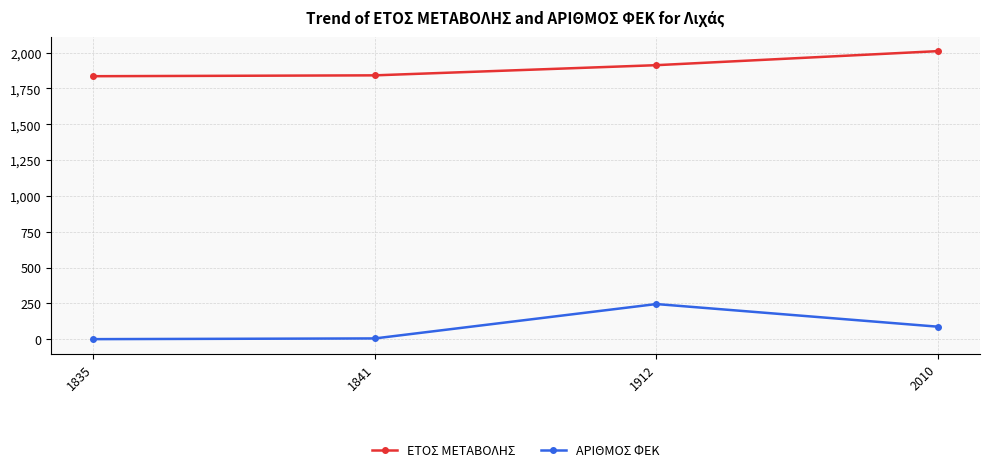

List the series in order of their peak value, lowest first.

ΑΡΙΘΜΟΣ ΦΕΚ, ΕΤΟΣ ΜΕΤΑΒΟΛΗΣ